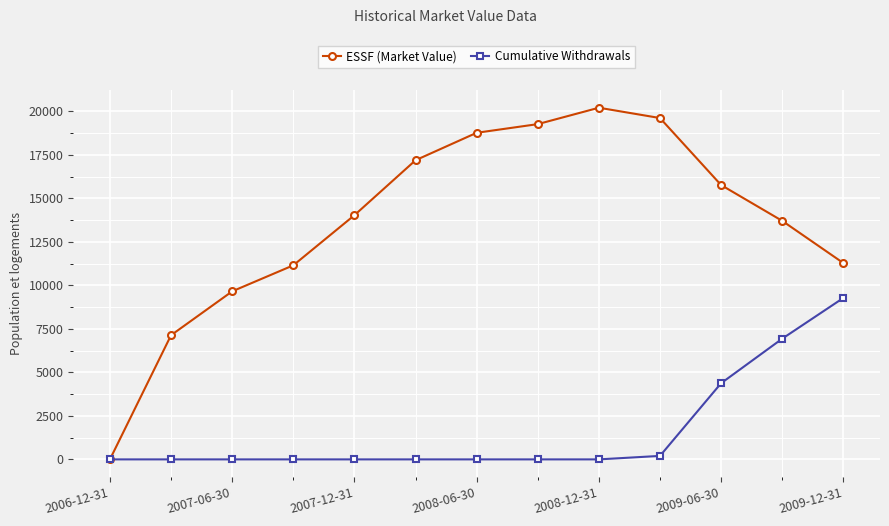

What are all the series names shown in the legend?

ESSF (Market Value), Cumulative Withdrawals